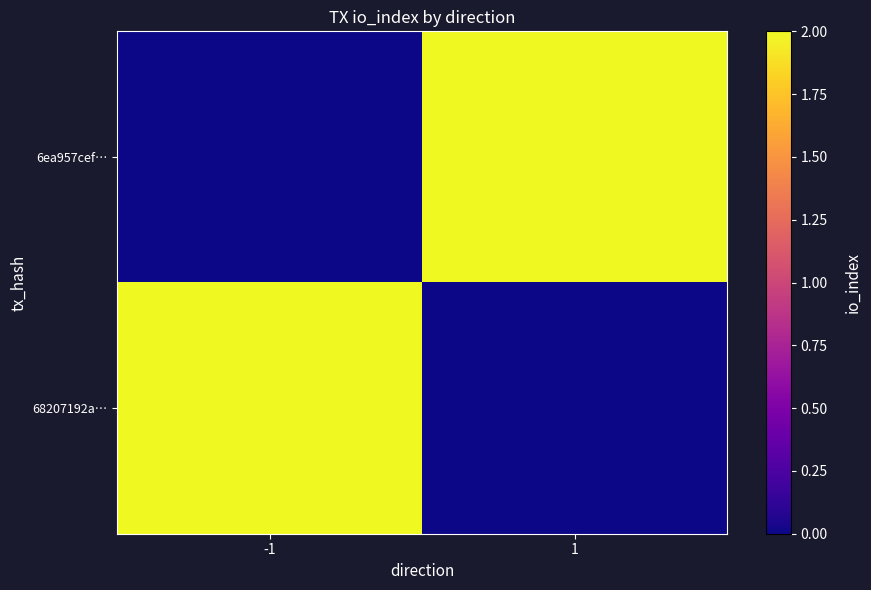

At which category does the chart reach its peak across all series?

1